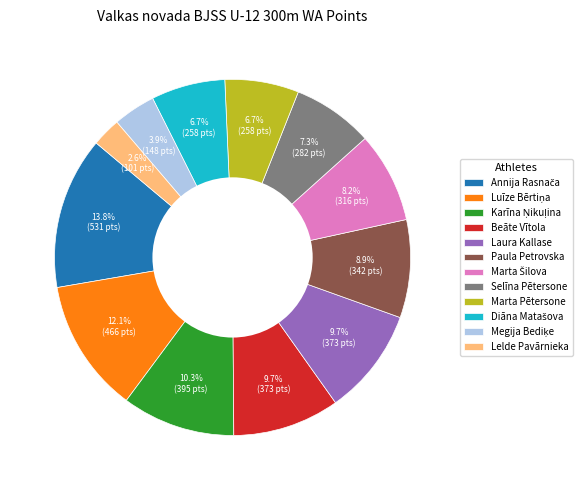

Which category has the smallest portion of the pie?

Lelde Pavārnieka